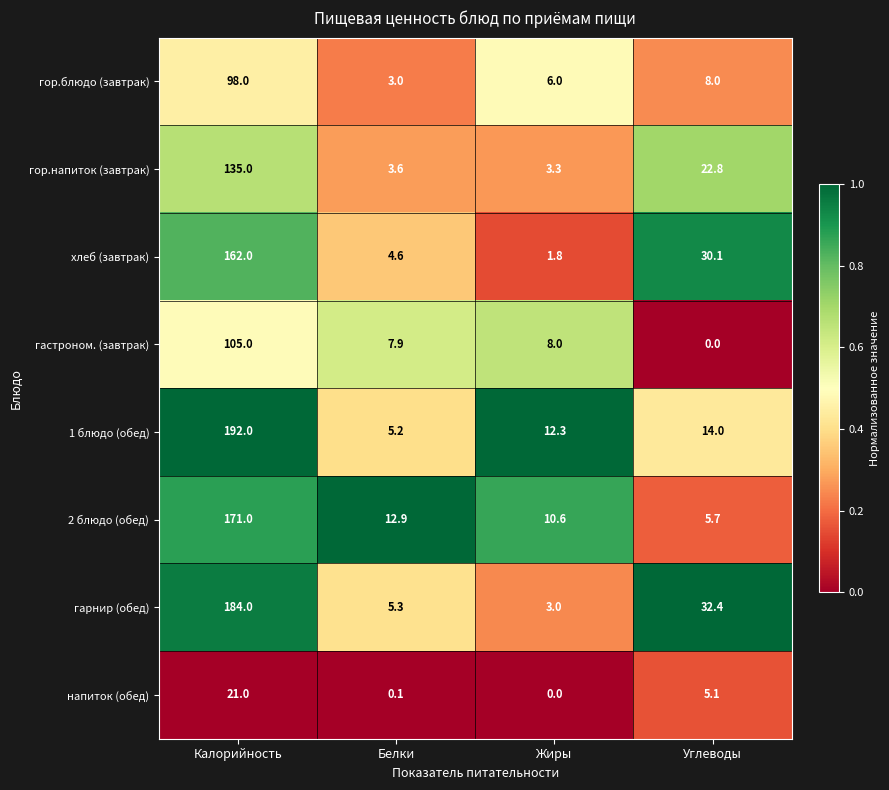

At which label is гарнир (обед) closest to 93?

Углеводы